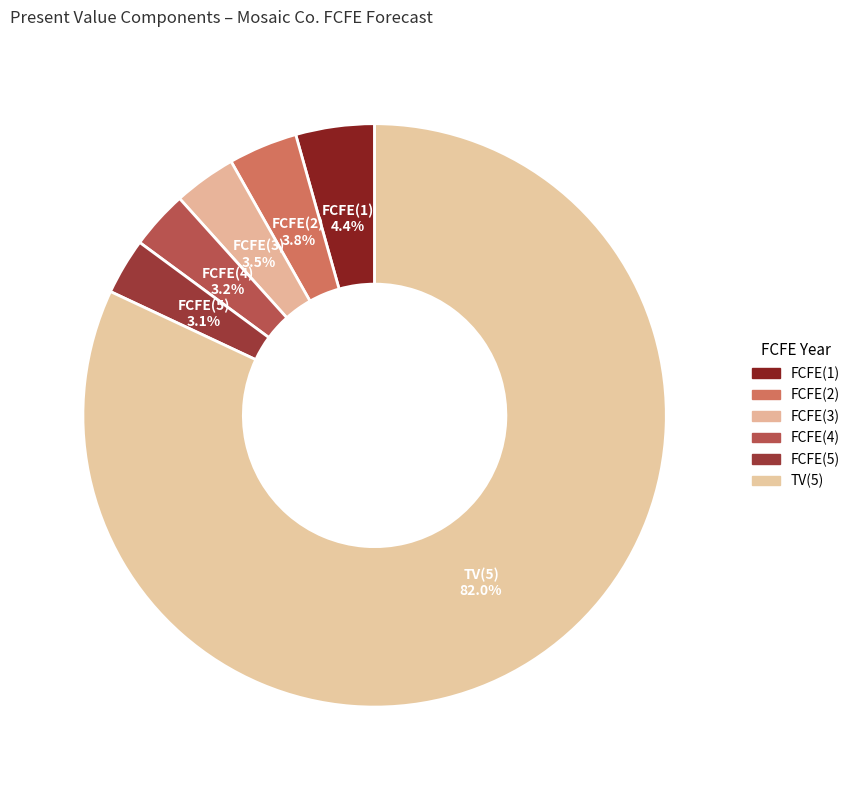

Combined, what portion of the pie is FCFE(2) and FCFE(1)?

8.2%